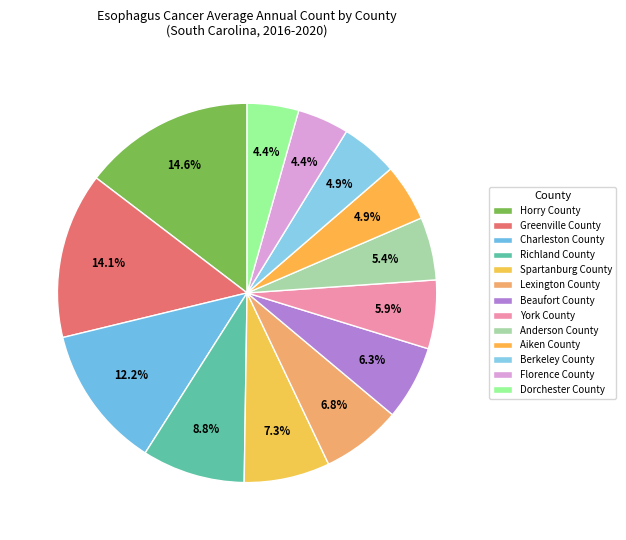

Which category has the smallest portion of the pie?

Florence County